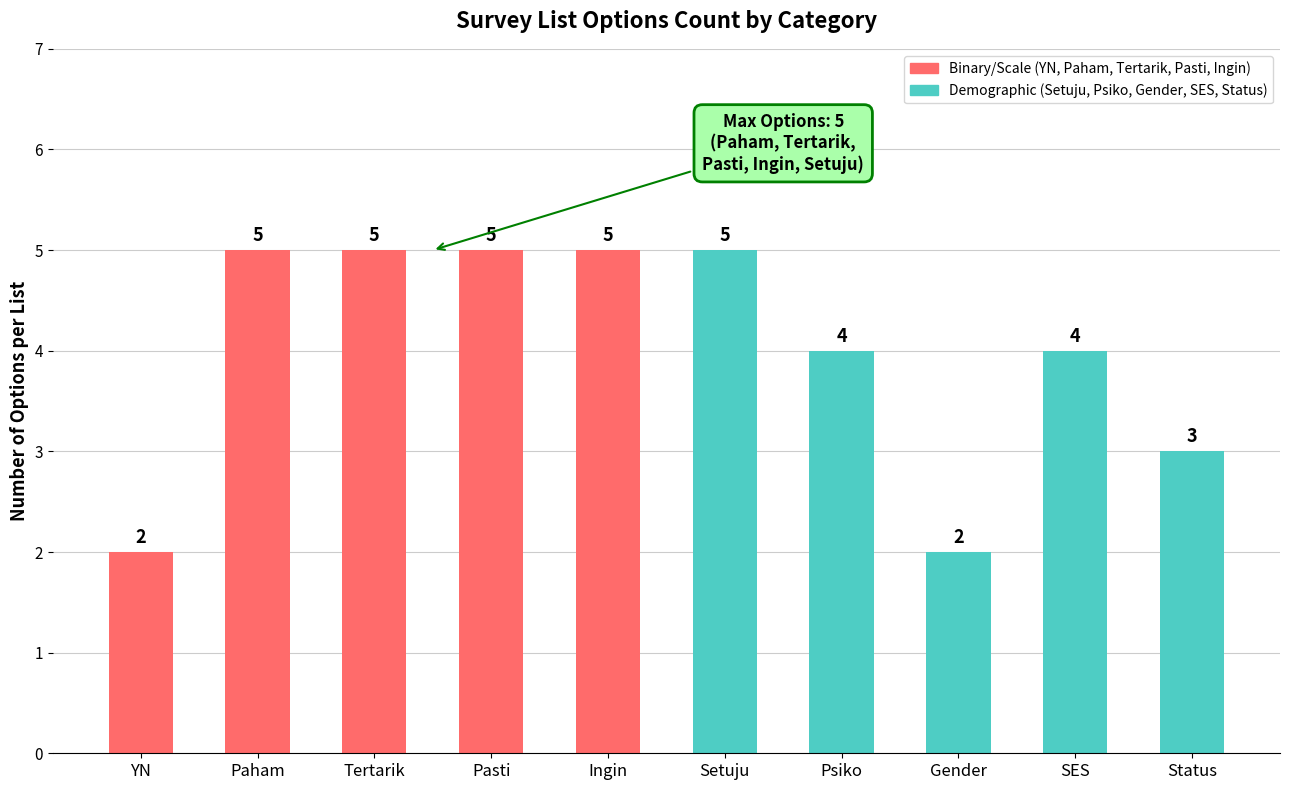

Read the value at SES.

4